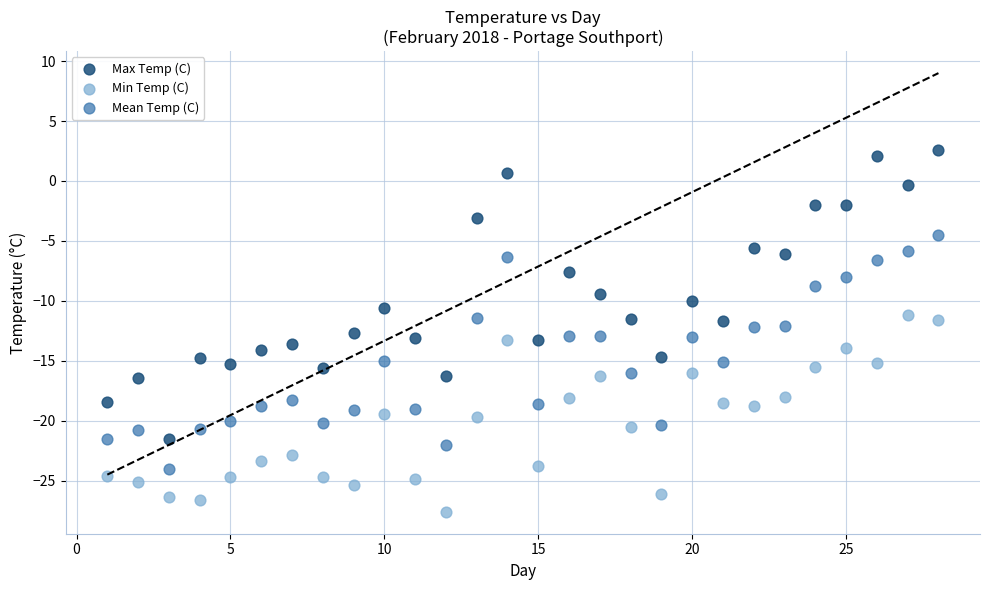

Which series reaches the maximum Y coordinate?

Max Temp (C)